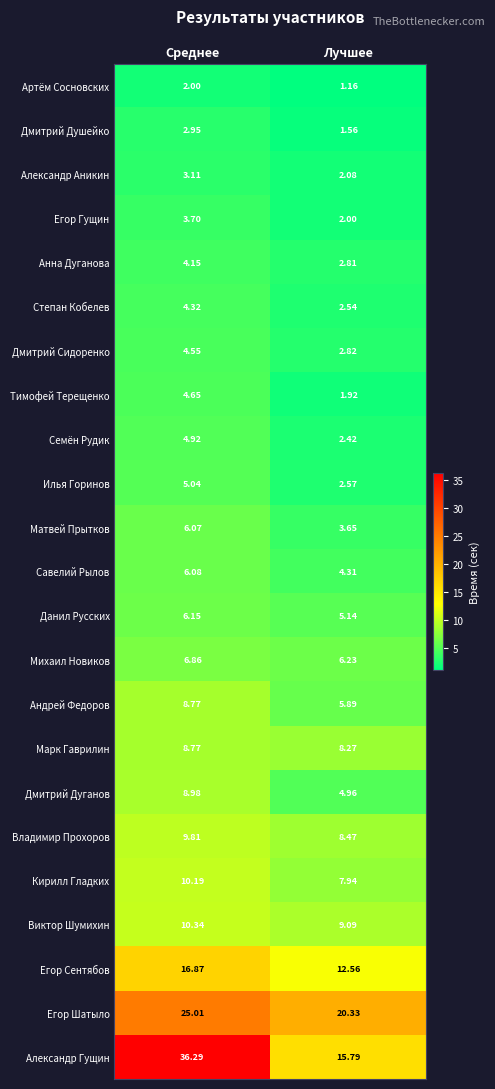

Which series has the largest range (max minus min)?

Александр Гущин